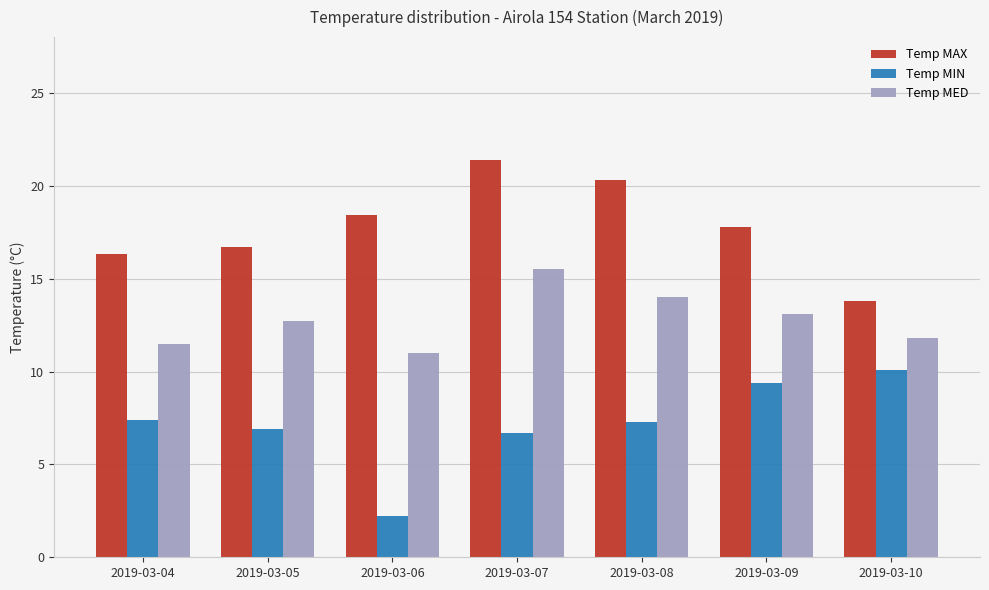

What is the value of the Temp MAX bar at the 4th from the left?

21.4